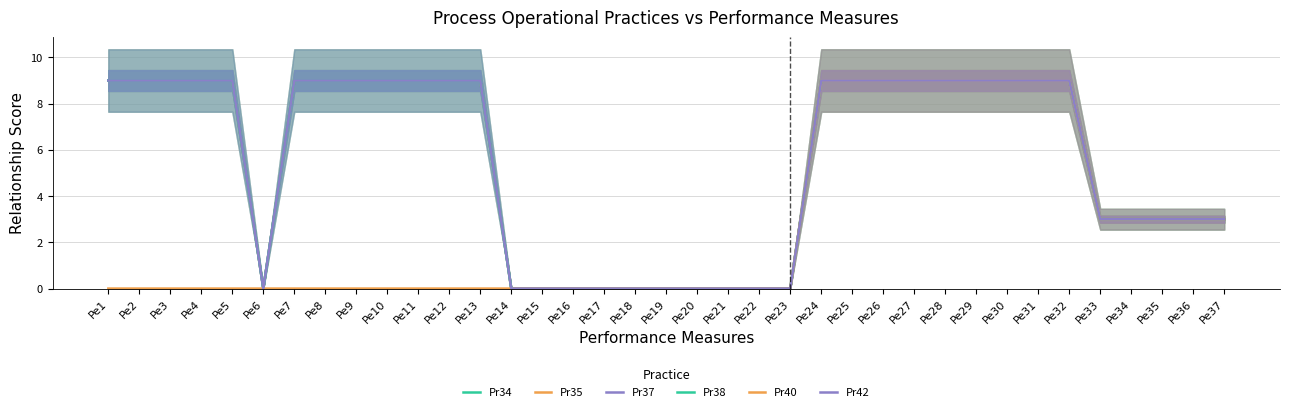

The value of Pr35 at Pe15 is 0. True or false?

True